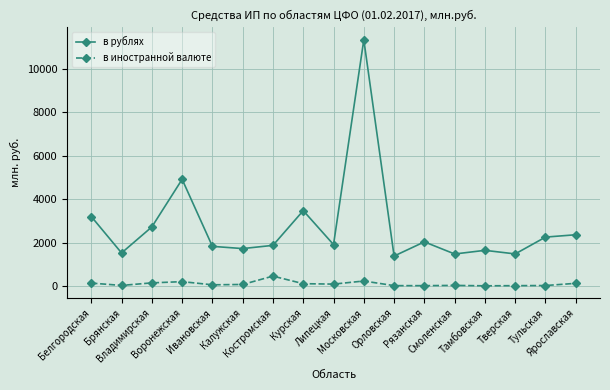

True or false: в иностранной валюте has a value of 232 at Московская.

True